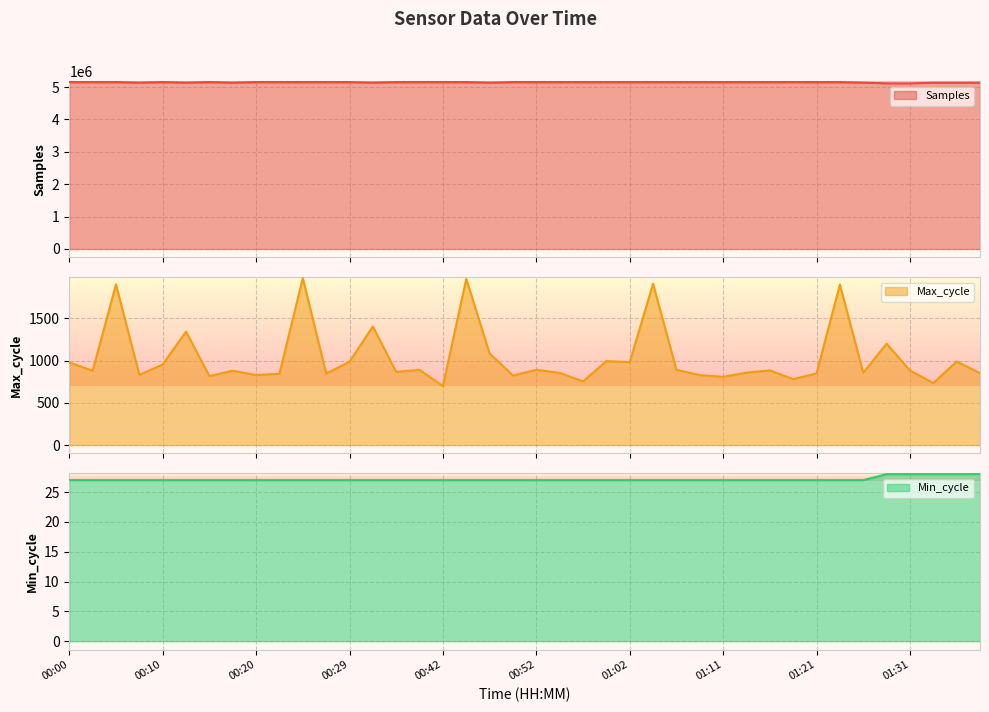

What is the label of the 5th point from the left?

00:10